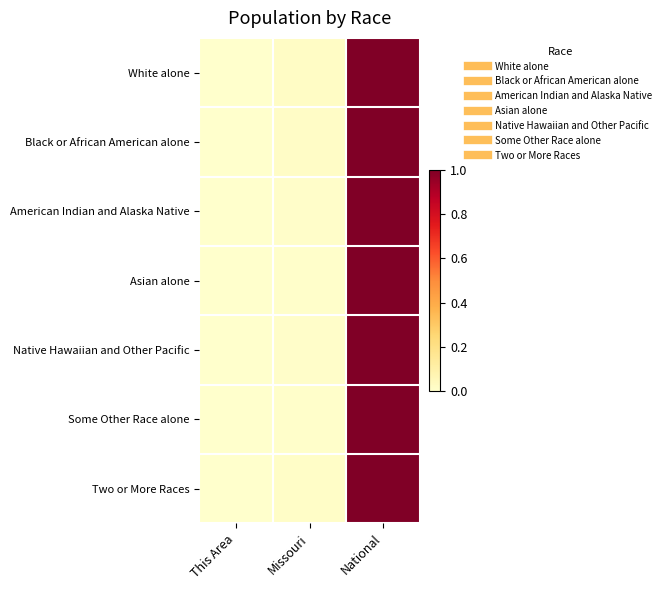

Count the number of categories in the chart.

3